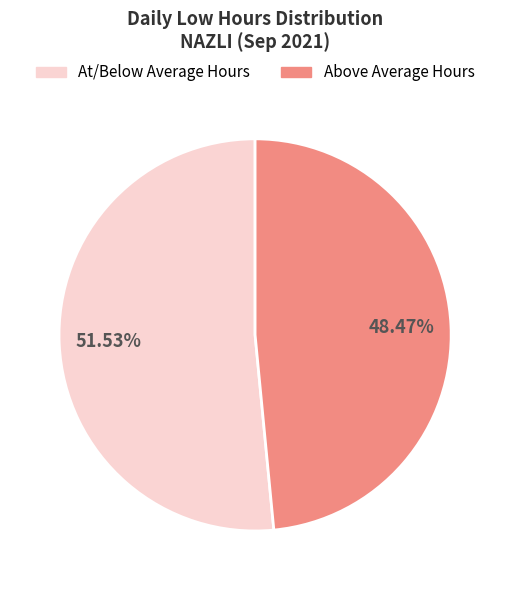

To the nearest percent, what is the difference between the largest and smallest slice percentages?

3%